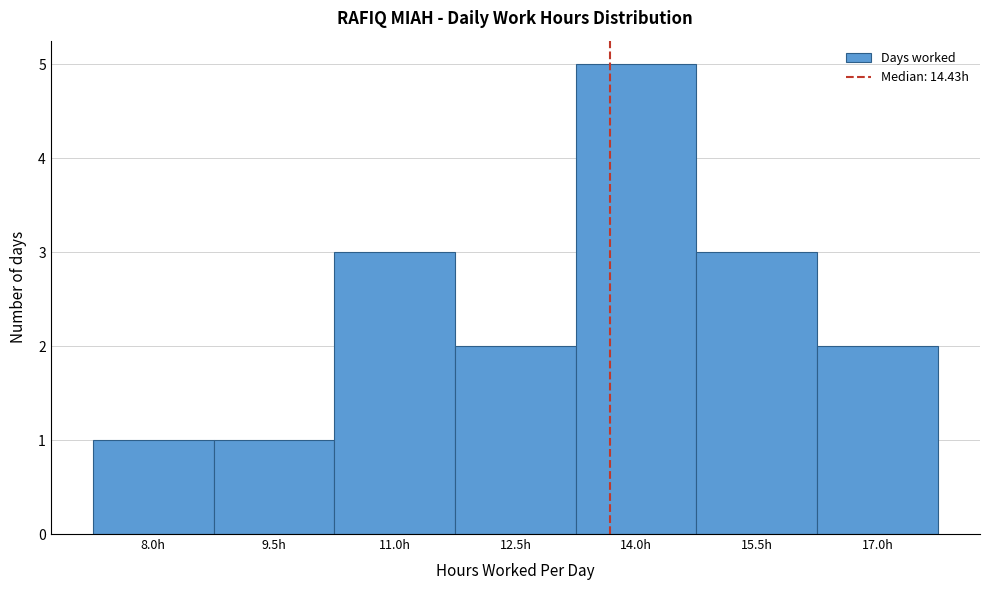

Reading left to right, transcribe all the data shown in this chart.

1	1	3	2	5	3	2